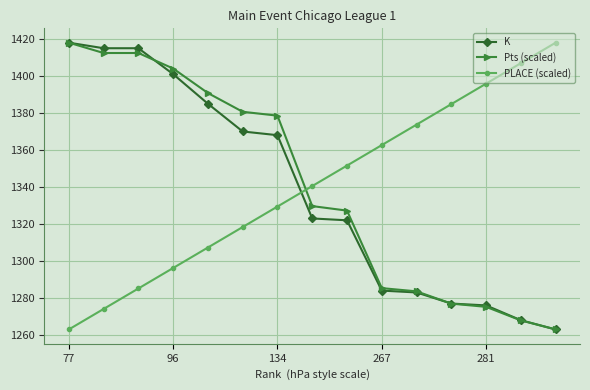

What is the minimum value for PLACE (scaled)?

1263.0